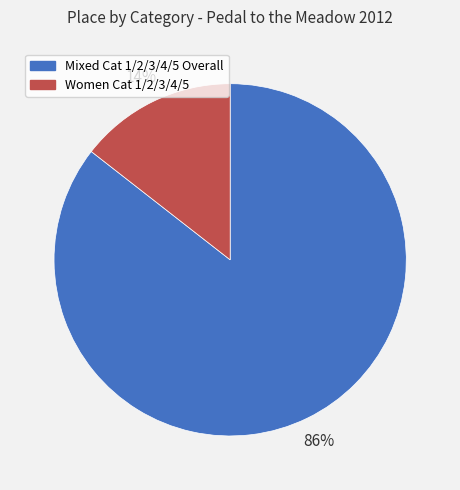

Which category has the biggest portion of the pie?

Mixed Cat 1/2/3/4/5 Overall